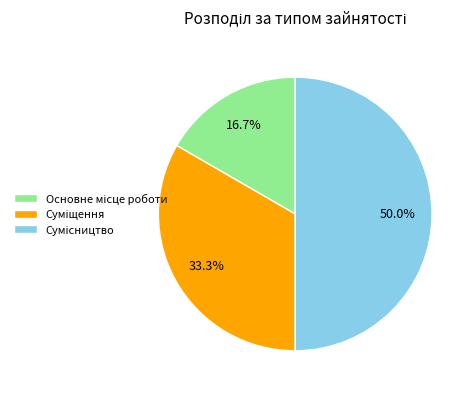

Which has a higher value, Основне місце роботи or Суміщення?

Суміщення